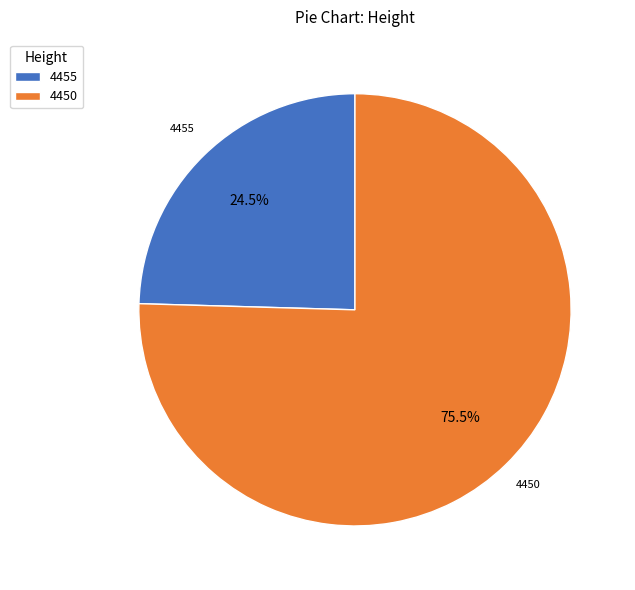

How many slices are in this pie chart?

2